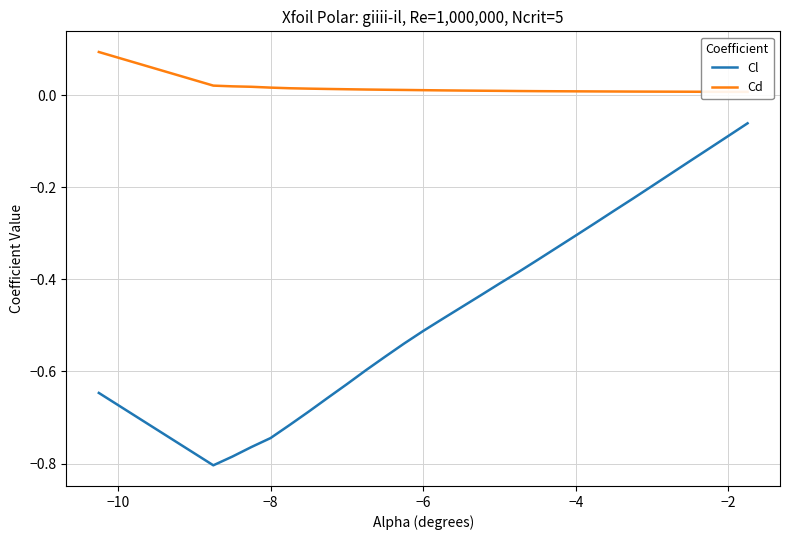

What is the sum of all Cd values?

0.4